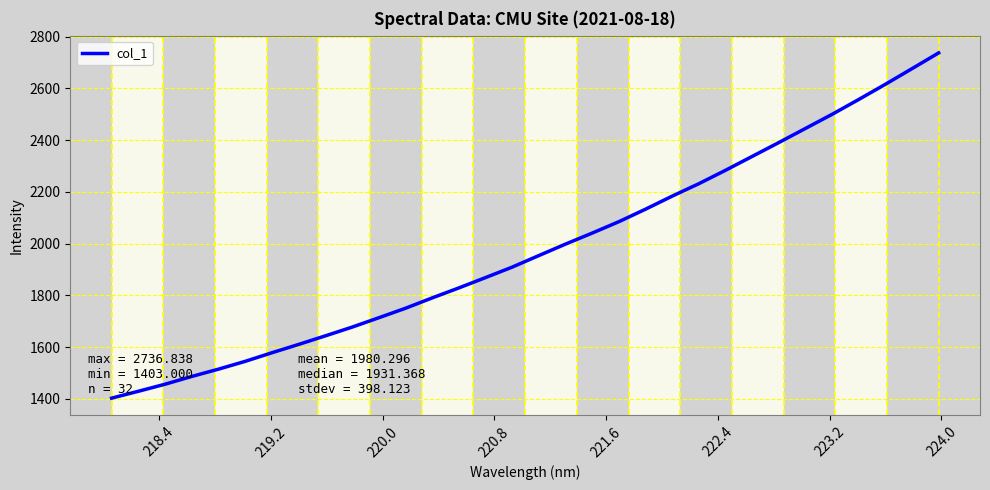

What is the smallest value displayed?

1403.0